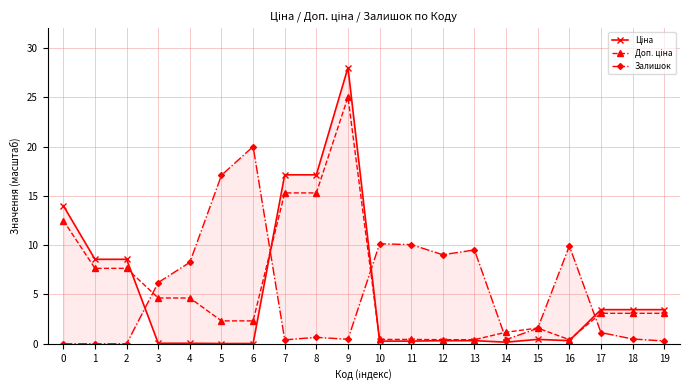

What is the highest value of the Доп. ціна series?

25.0